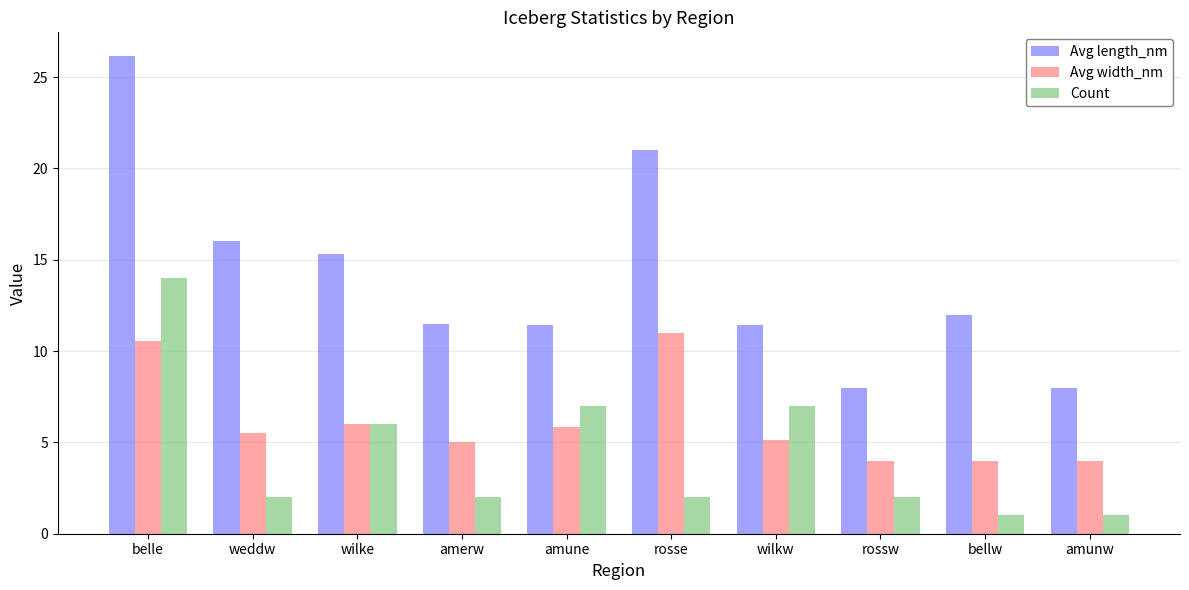

What position from the left is wilkw?

7